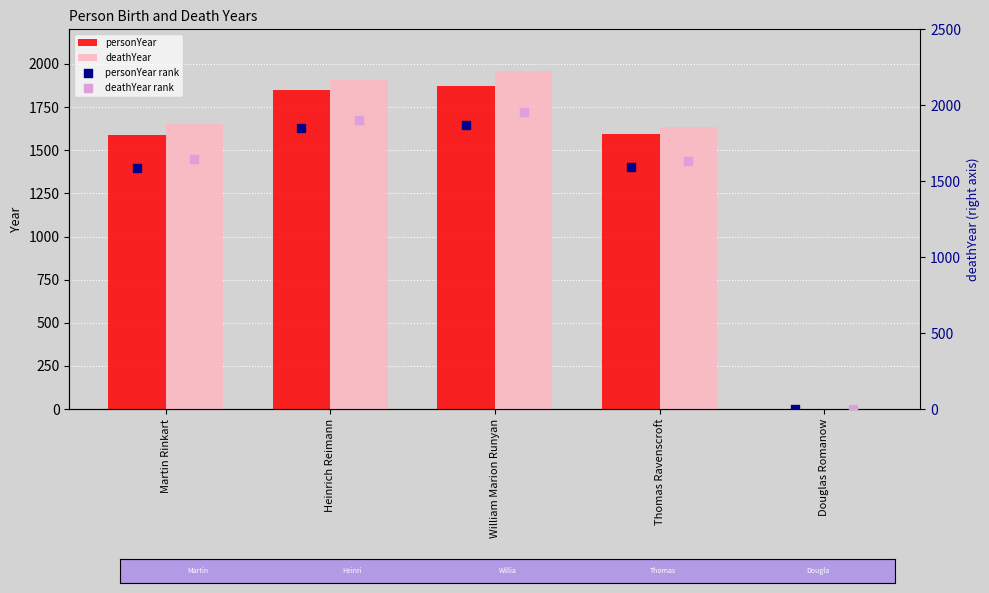

At how many categories does at least one series exceed 1582?

4